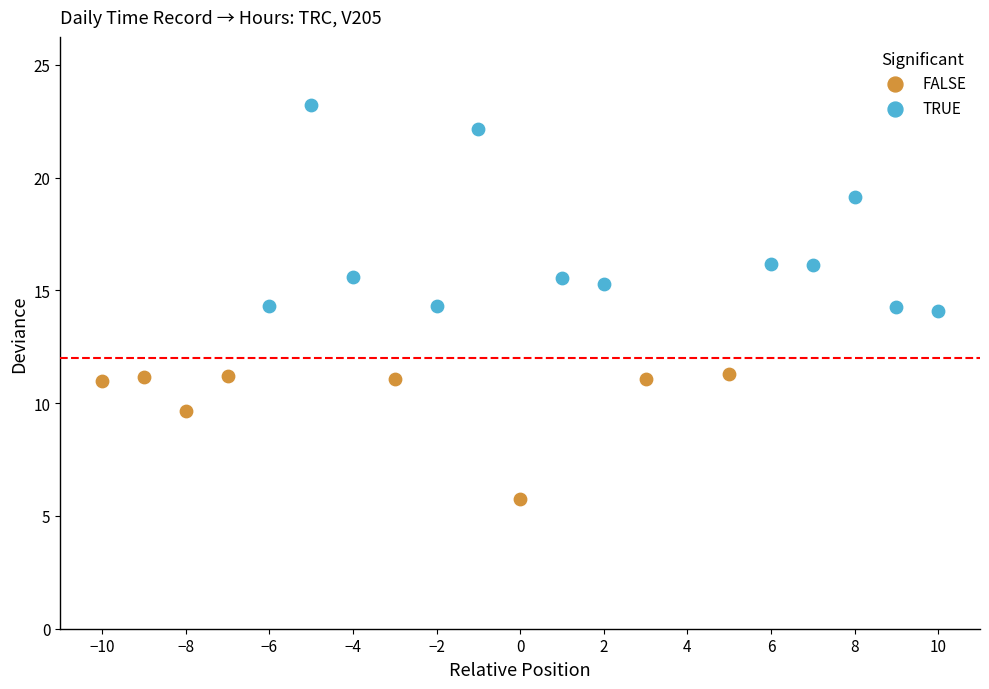

Which series has the largest Y range (max minus min)?

TRUE